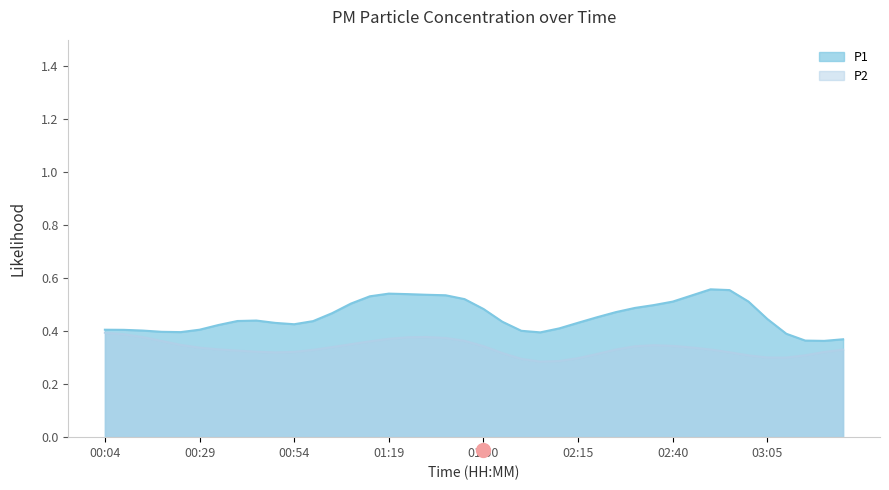

List the series in order of their overall mean, highest first.

P1, P2